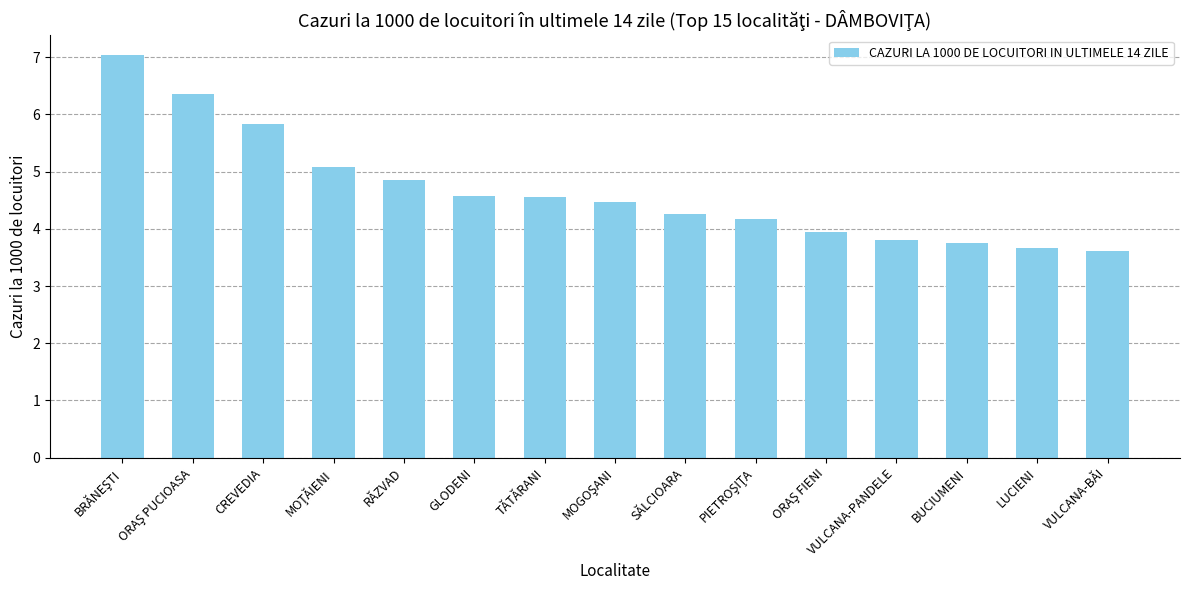

What is the value of the 8th bar from the left?

4.5